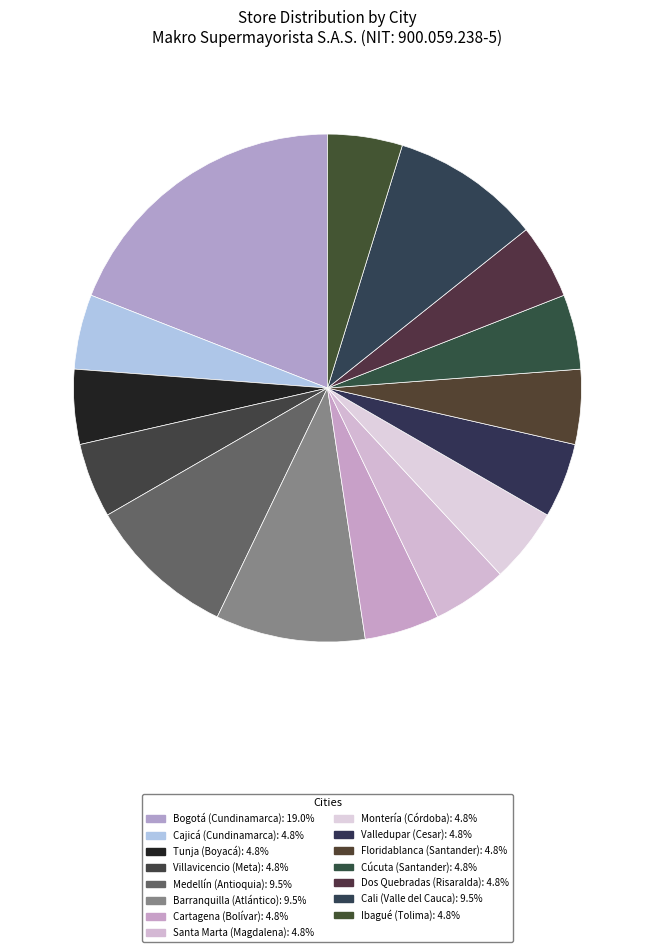

Count the number of slices in the pie.

15